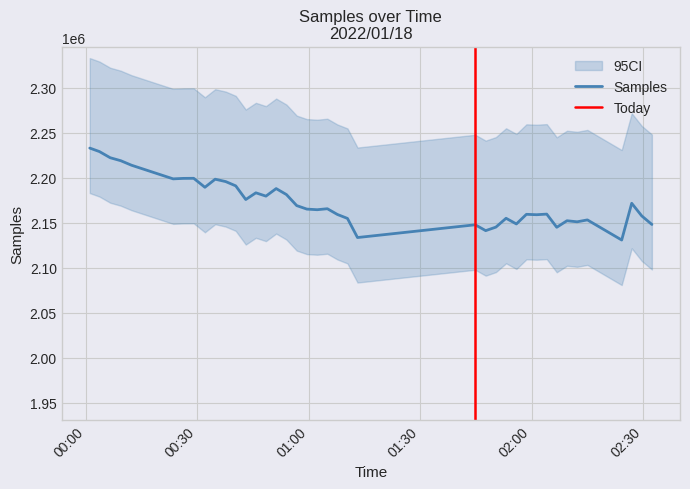

List the labels in order of value, largest first.

2022/01/18 00:01:00, 2022/01/18 00:03:36, 2022/01/18 00:06:30, 2022/01/18 00:09:20, 2022/01/18 00:12:14, 2022/01/18 00:28:59, 2022/01/18 00:26:12, 2022/01/18 00:23:27, 2022/01/18 00:34:46, 2022/01/18 00:37:36, 2022/01/18 00:40:18, 2022/01/18 00:32:00, 2022/01/18 00:51:11, 2022/01/18 00:45:43, 2022/01/18 00:53:57, 2022/01/18 00:48:26, 2022/01/18 00:43:00, 2022/01/18 02:26:55, 2022/01/18 00:56:43, 2022/01/18 01:04:58, 2022/01/18 00:59:27, 2022/01/18 01:02:14, 2022/01/18 02:04:02, 2022/01/18 01:58:34, 2022/01/18 01:07:40, 2022/01/18 02:01:19, 2022/01/18 02:29:37, 2022/01/18 01:53:05, 2022/01/18 01:10:23, 2022/01/18 02:14:59, 2022/01/18 02:09:29, 2022/01/18 02:12:13, 2022/01/18 01:55:52, 2022/01/18 02:32:21, 2022/01/18 01:44:47, 2022/01/18 01:50:21, 2022/01/18 02:06:44, 2022/01/18 01:47:36, 2022/01/18 01:13:05, 2022/01/18 02:24:13